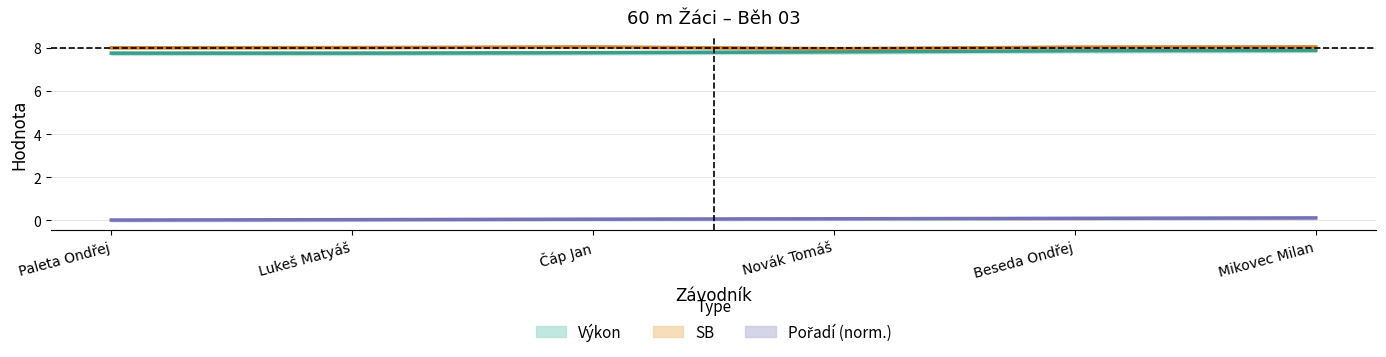

What is the lowest value of the SB series?

8.0